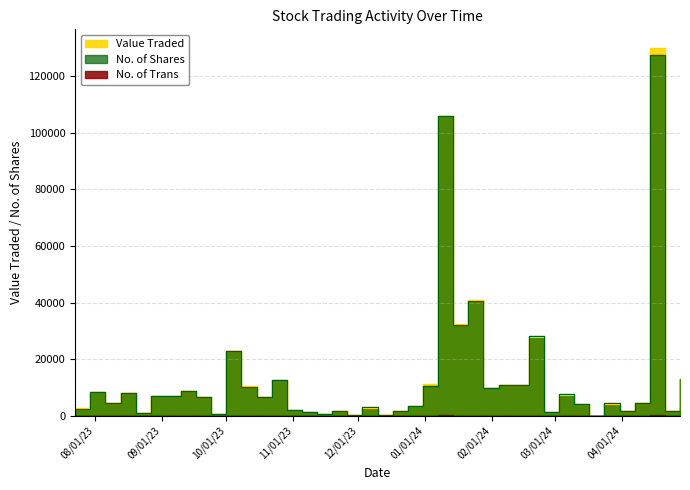

Does the chart have visible grid lines?

Yes